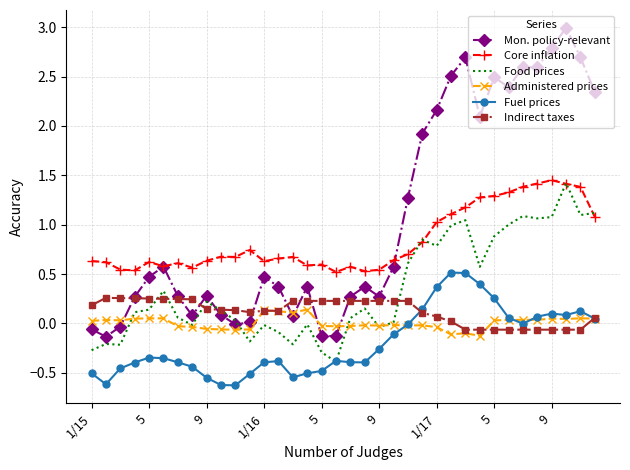

True or false: Core inflation and Administered prices intersect in this chart.

False